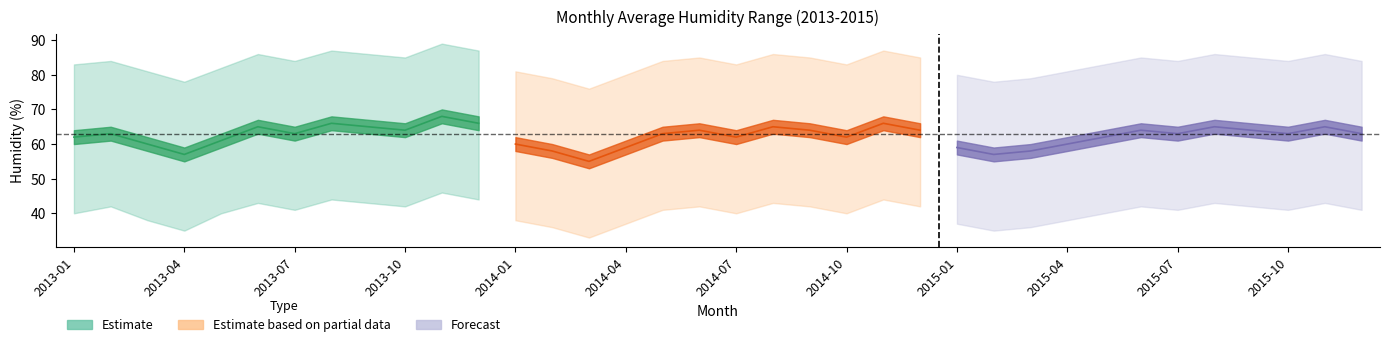

Where is HumidityHigh_avg nearest to the value 82?

4